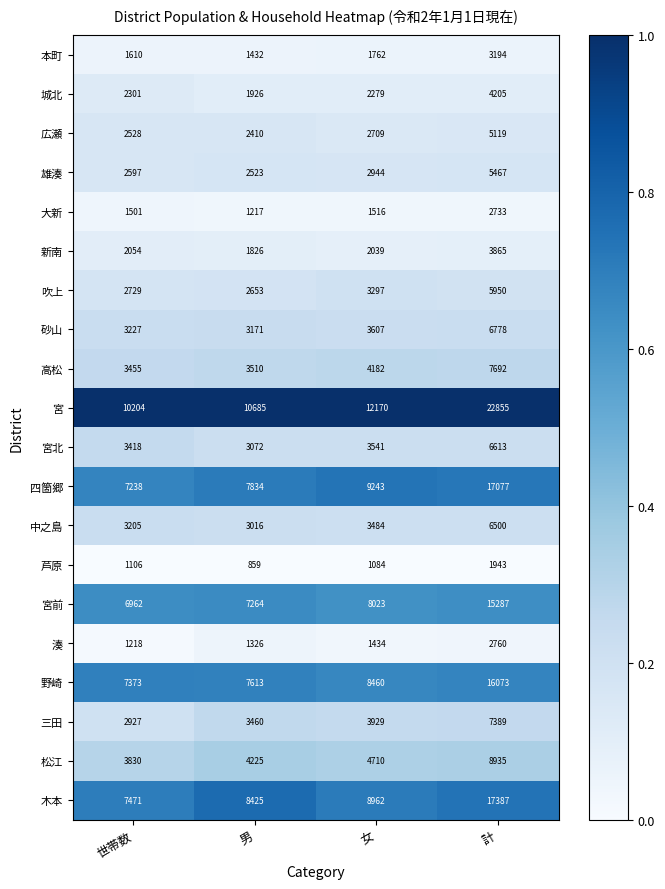

The 芦原 series shows 596 at 男. True or false?

False